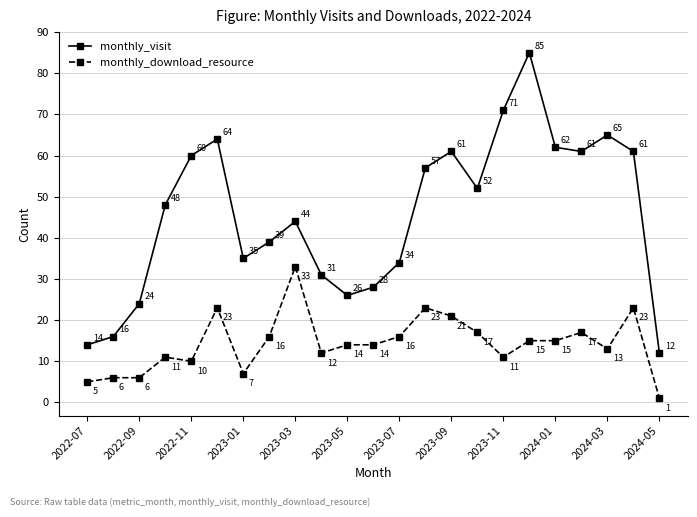

What are all the series names shown in the legend?

monthly_visit, monthly_download_resource